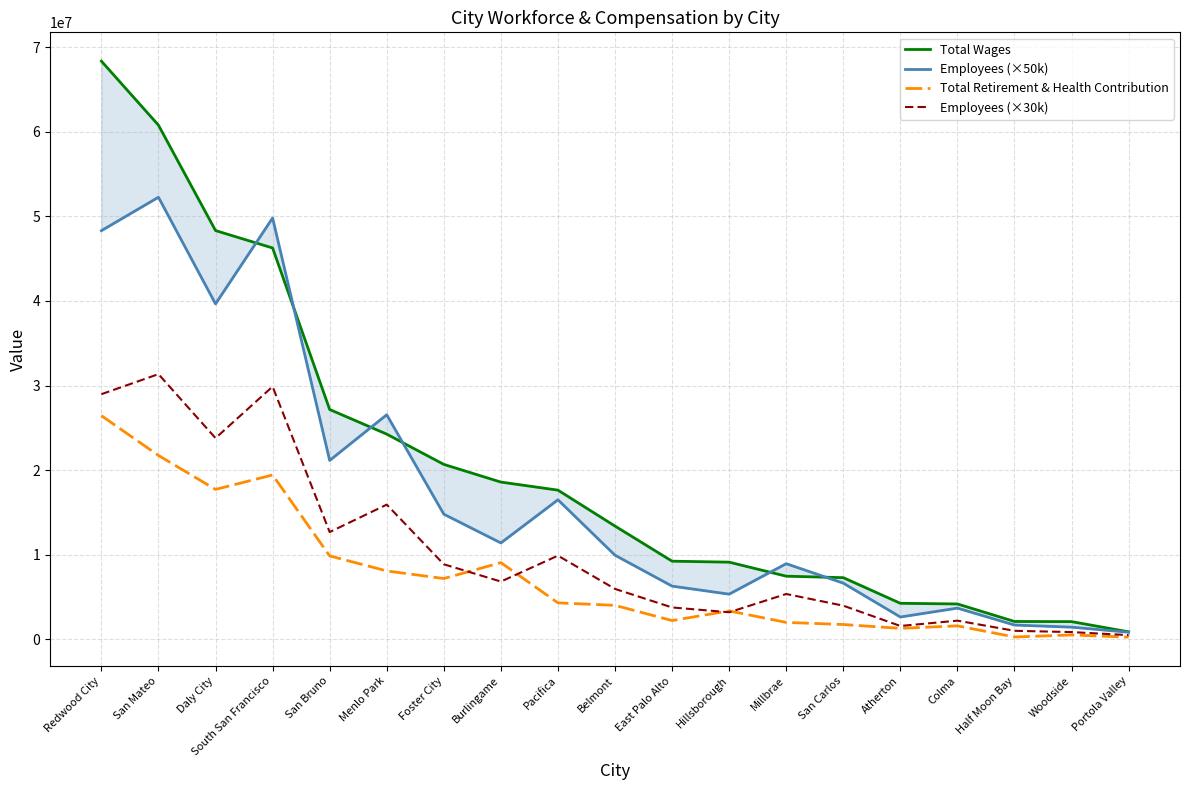

Which series changed the most between San Carlos and Portola Valley?

Total Wages